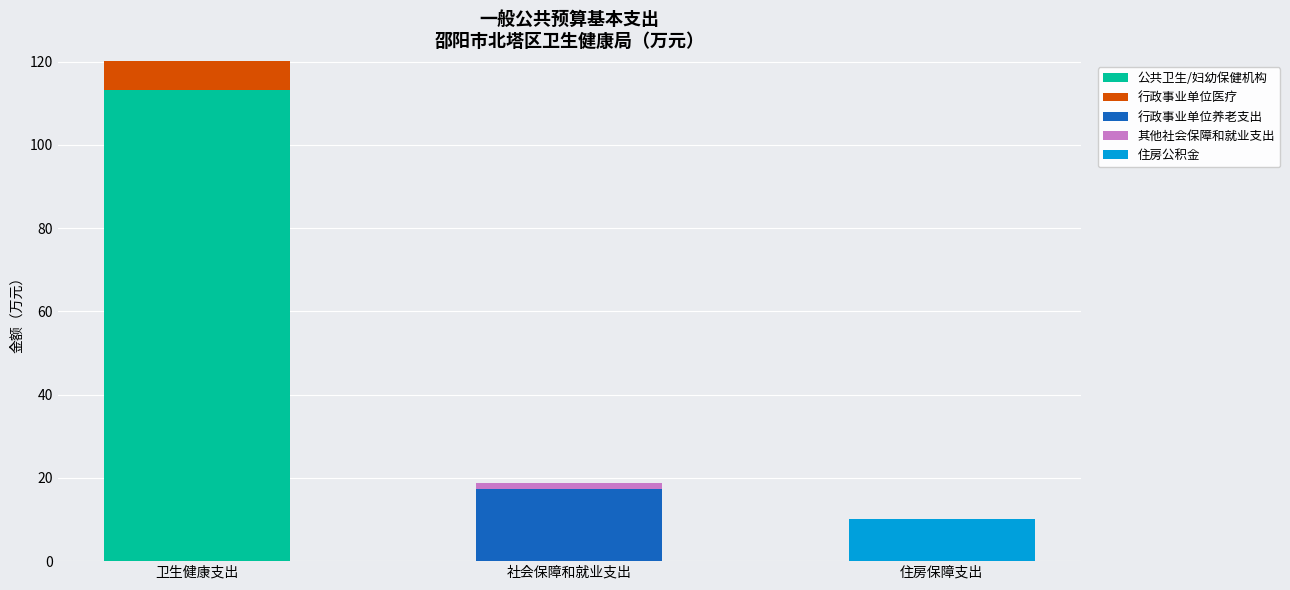

Reading left to right, transcribe the values for 公共卫生/妇幼保健机构.

卫生健康支出=113.3	社会保障和就业支出=0.0	住房保障支出=0.0